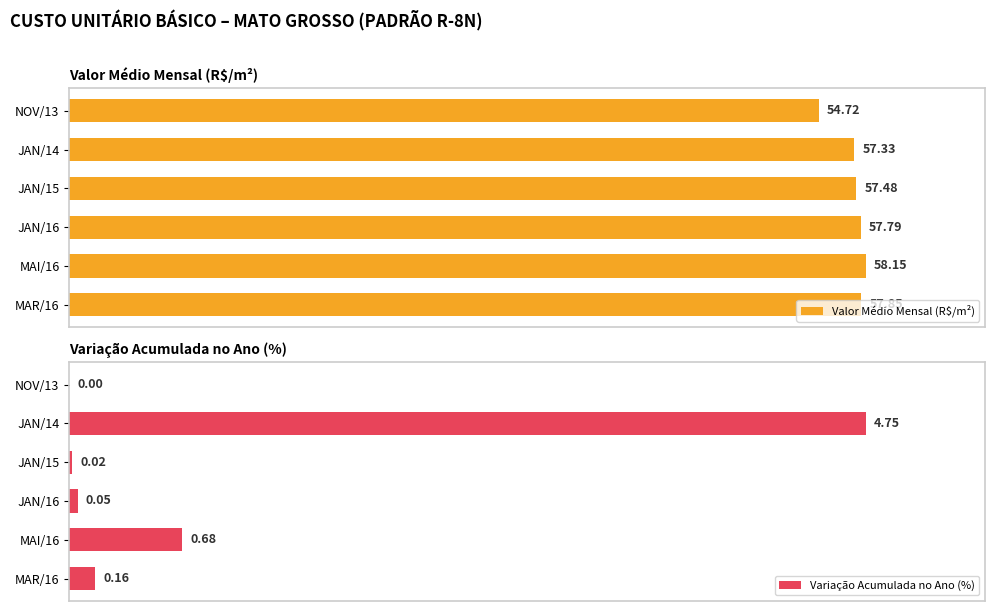

Rank the categories by Valor Médio Mensal (R$/m²) value from lowest to highest.

NOV/13, JAN/14, JAN/15, JAN/16, MAR/16, MAI/16